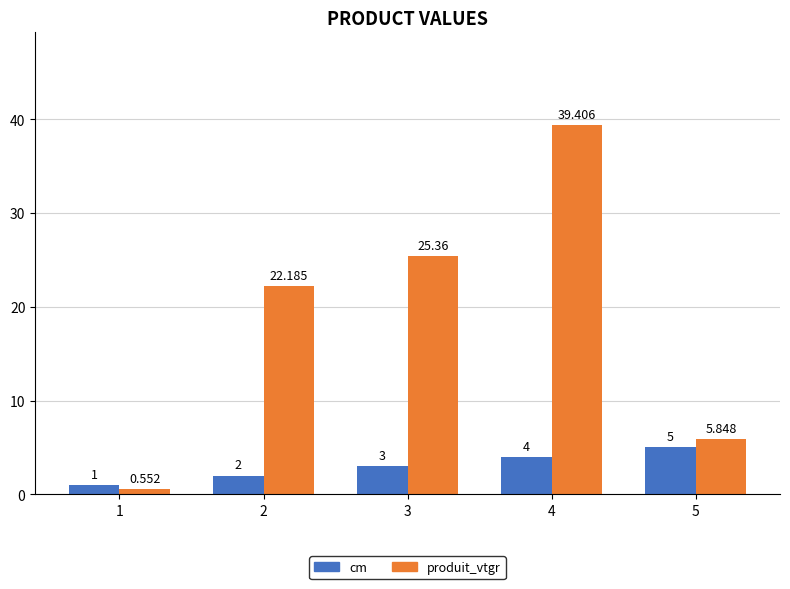

What is the total value across all series at 5?

10.8